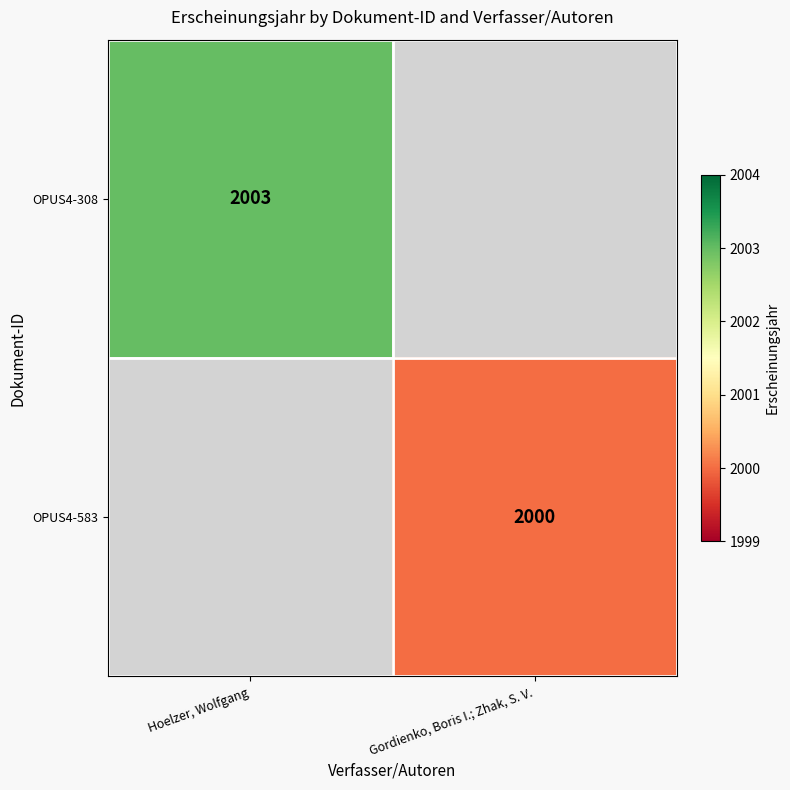

True or false: OPUS4-583 has a value of 2000 at Gordienko, Boris I.; Zhak, S. V..

True